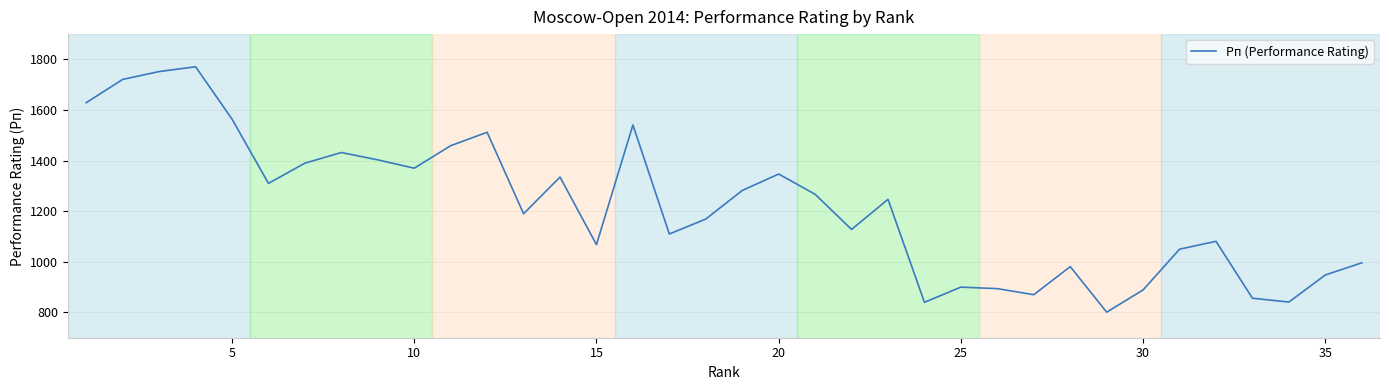

What is the difference between the maximum and minimum values?

970